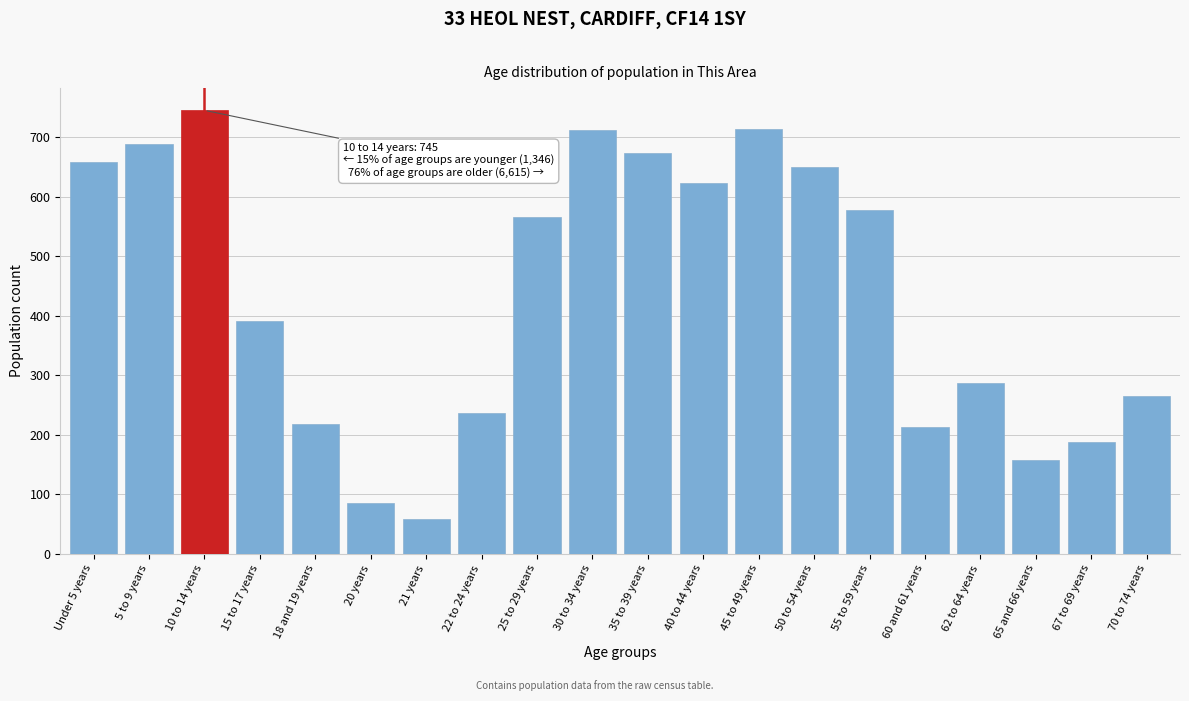

Read the value at 20 years.

86